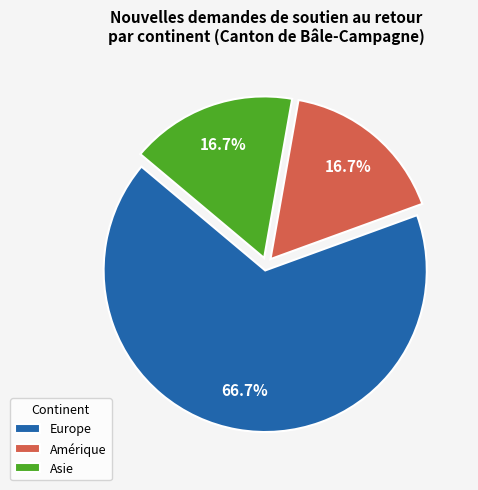

Is Europe the majority of the pie?

Yes